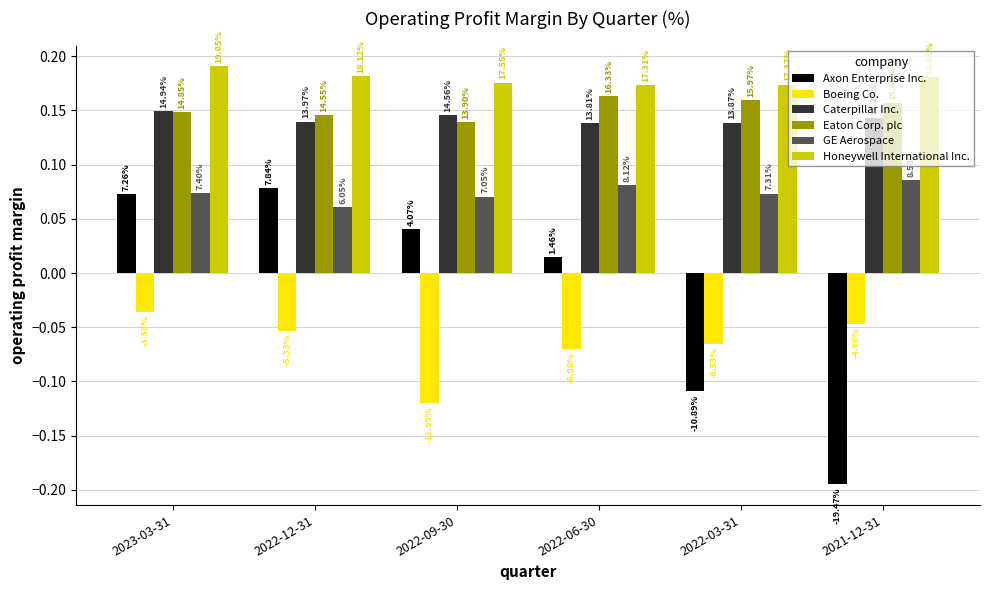

How many bars are there in each group?

6